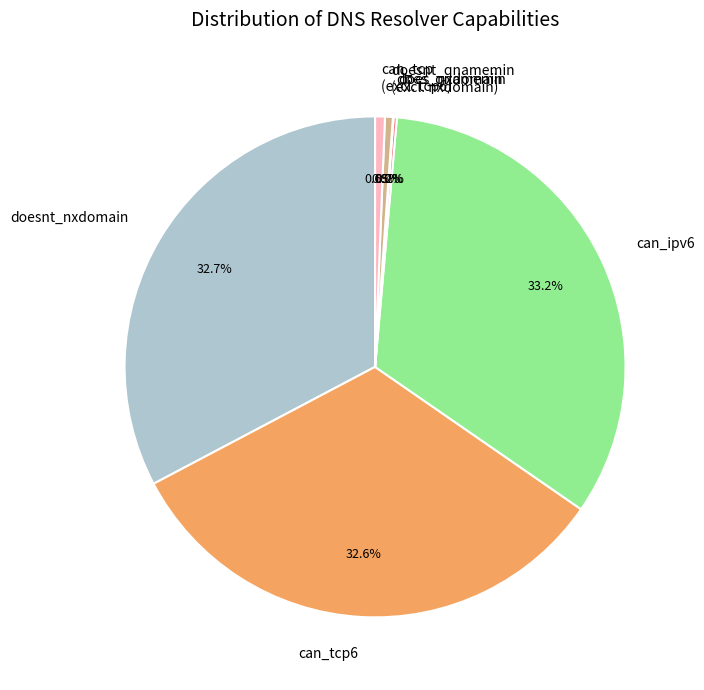

Does doesnt_nxdomain represent more than half of the total?

No